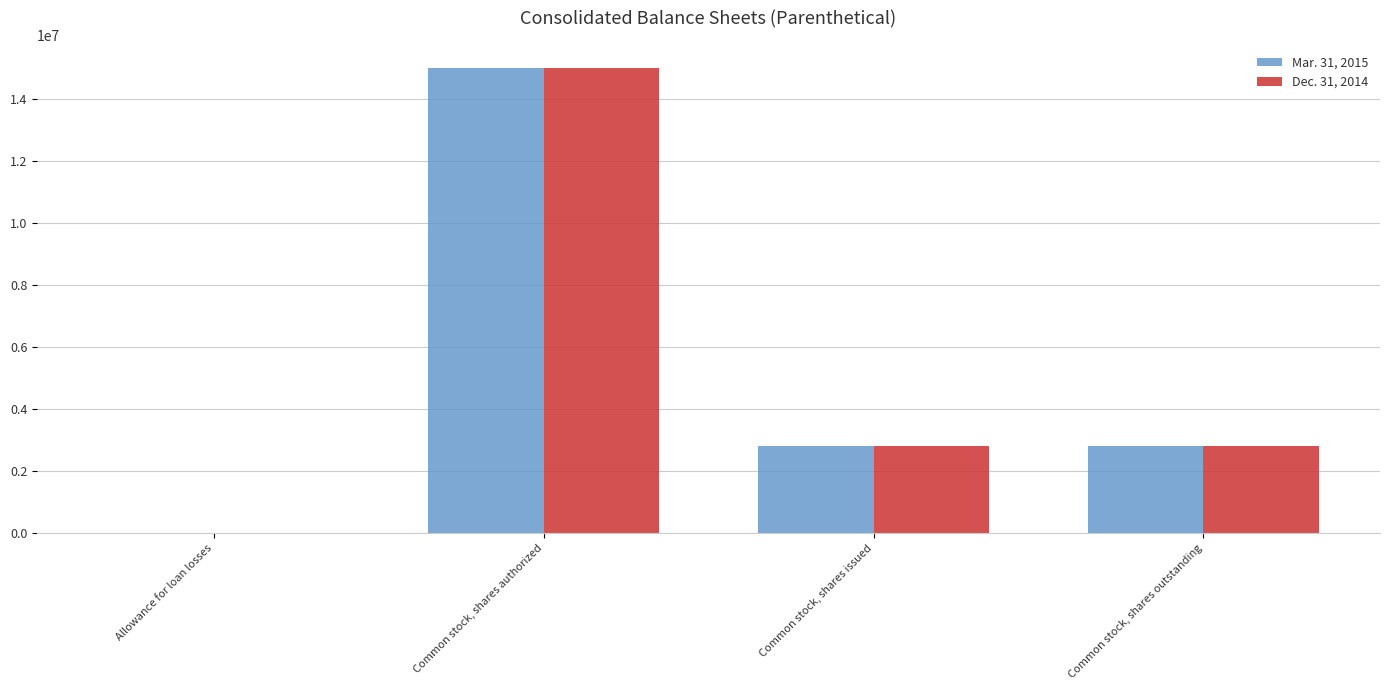

At which category does the chart reach its peak across all series?

Common stock, shares authorized